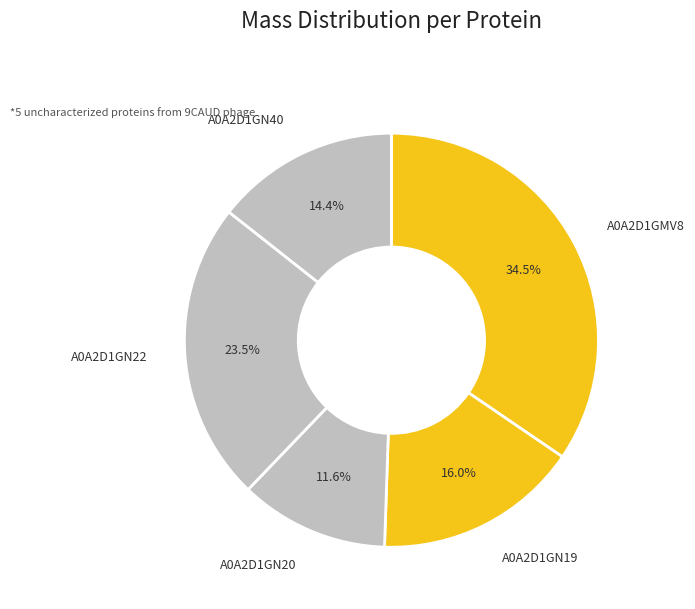

Count the number of slices in the pie.

5